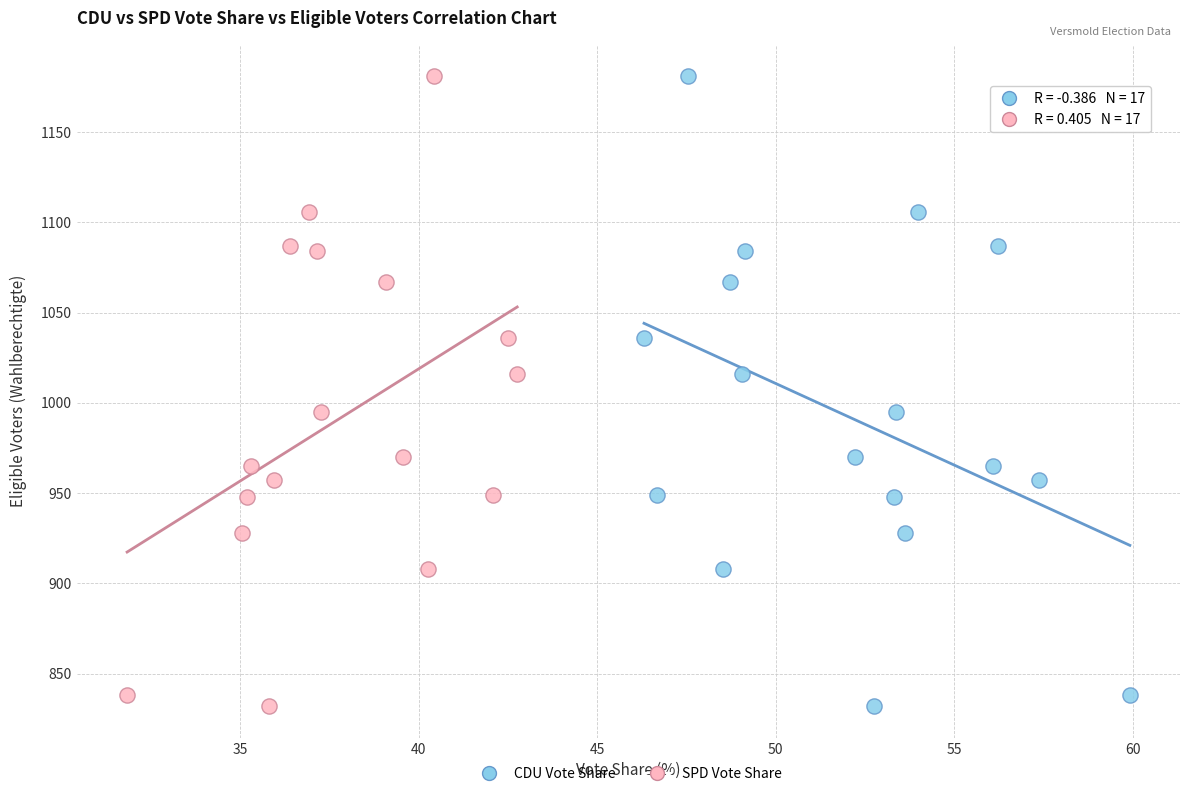

What are all the series names shown in the legend?

CDU Vote Share, SPD Vote Share